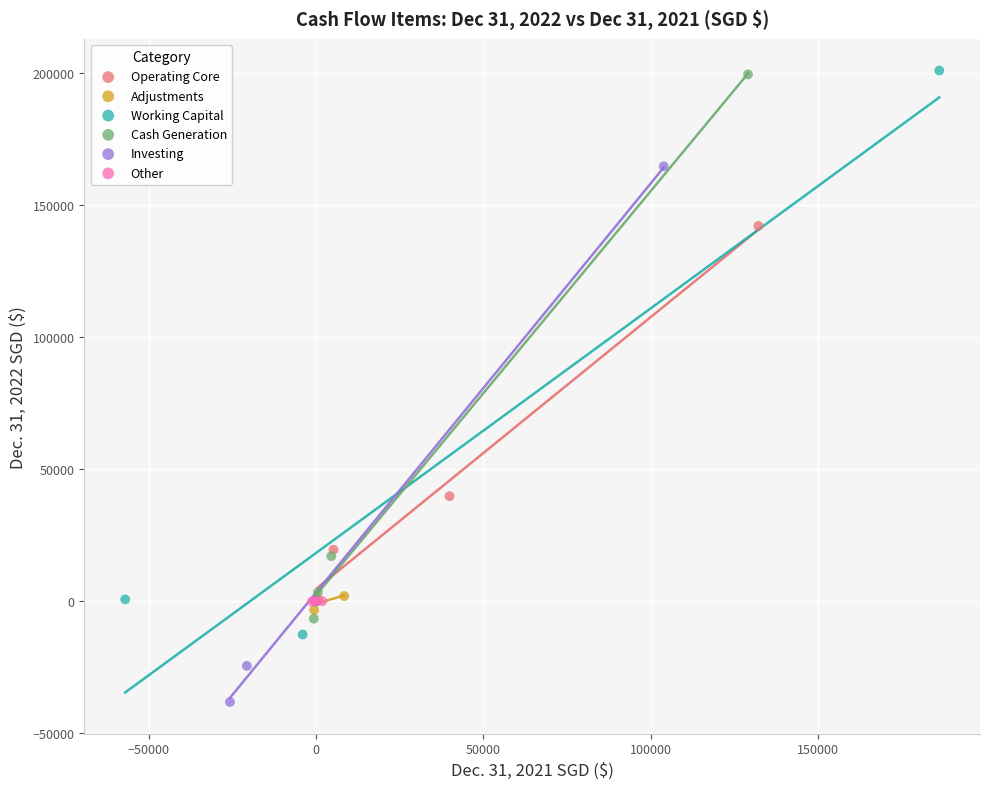

Which series contains the lowest Y value?

Investing